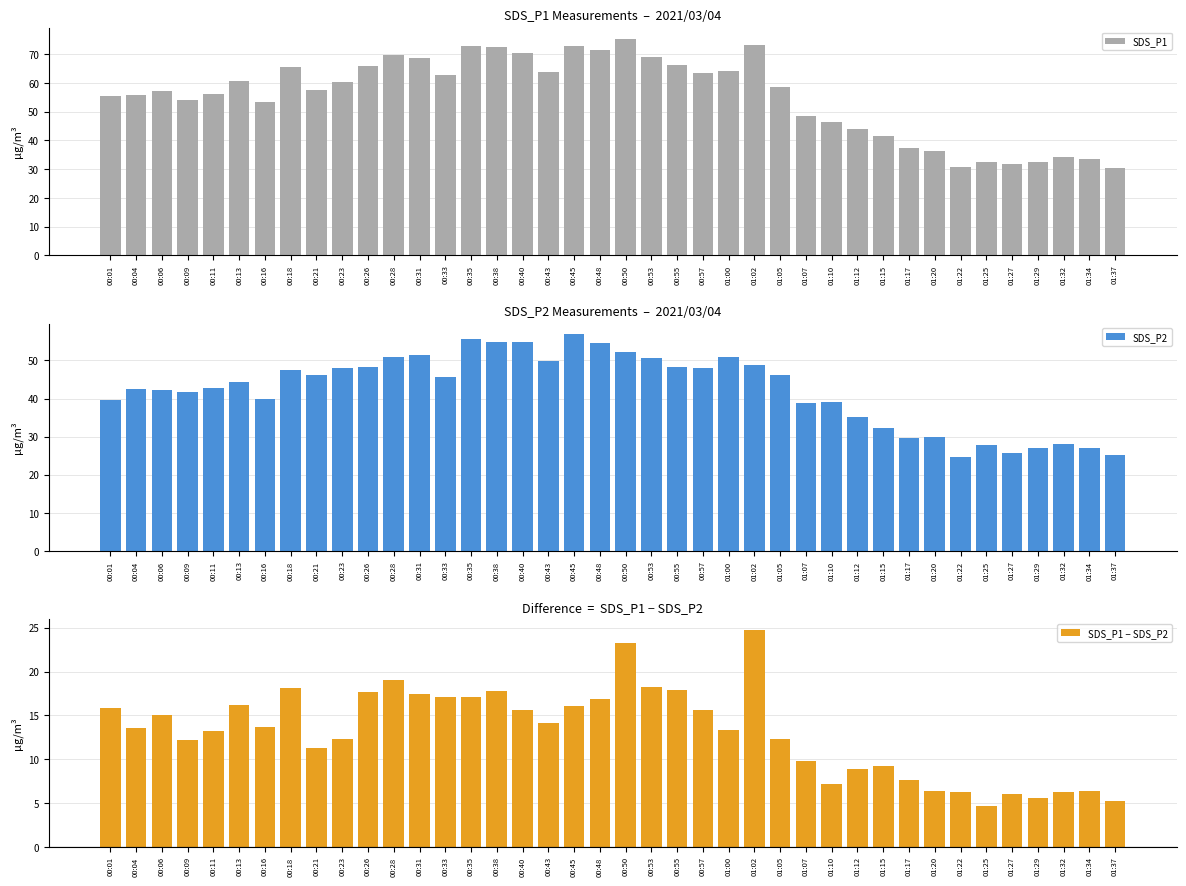

Reading left to right, transcribe all the data shown in this chart.

SDS_P1: 55.6	56.0	57.2	53.9	56.1	60.6	53.4	65.6	57.5	60.2	66.0	69.8	68.8	62.9	72.9	72.7	70.6	64.0	72.9	71.5	75.5	69.0	66.2	63.6	64.2	73.4	58.5	48.6	46.4	44.1	41.6	37.3	36.3	30.9	32.3	31.8	32.5	34.3	33.5	30.4
SDS_P2: 39.7	42.4	42.2	41.8	42.8	44.4	39.8	47.5	46.2	47.9	48.3	50.8	51.3	45.8	55.7	54.9	54.9	49.9	56.8	54.7	52.3	50.7	48.3	48.0	50.8	48.7	46.2	38.8	39.2	35.2	32.4	29.6	30.0	24.6	27.7	25.8	26.9	28.0	27.1	25.2
SDS_P1 − SDS_P2: 15.9	13.6	15.0	12.2	13.3	16.2	13.6	18.1	11.3	12.3	17.7	19.0	17.5	17.1	17.1	17.8	15.7	14.2	16.1	16.8	23.2	18.3	17.9	15.6	13.4	24.7	12.3	9.8	7.2	8.9	9.3	7.6	6.4	6.2	4.6	6.0	5.6	6.3	6.4	5.2